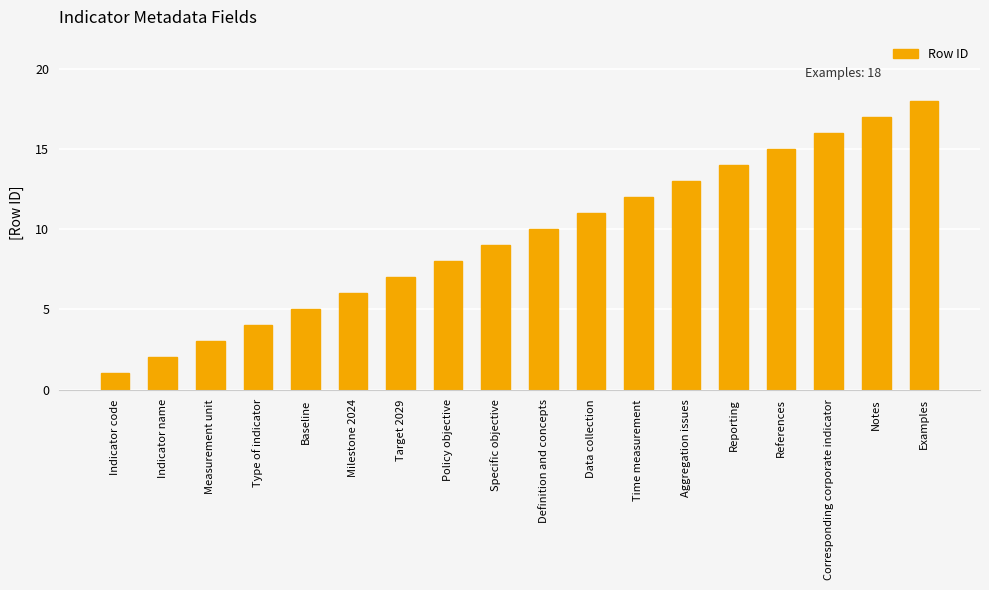

Which has a higher value, Indicator name or Baseline?

Baseline